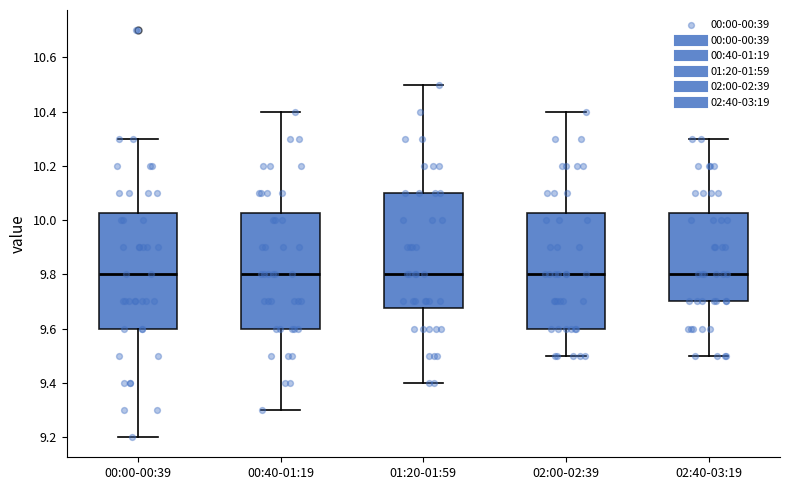

Reading left to right, transcribe this box plot: for each box, give where its median line is, the range the box spans, and where its two whiskers end, as read against the y-axis. The values are not printed on the chart, so give them approximately, as read against the axis.

00:00-00:39: median 9.80, box 9.60 to 10.02, whiskers 9.20 to 10.30
00:40-01:19: median 9.80, box 9.60 to 10.02, whiskers 9.30 to 10.40
01:20-01:59: median 9.80, box 9.68 to 10.10, whiskers 9.40 to 10.50
02:00-02:39: median 9.80, box 9.60 to 10.02, whiskers 9.50 to 10.40
02:40-03:19: median 9.80, box 9.70 to 10.02, whiskers 9.50 to 10.30